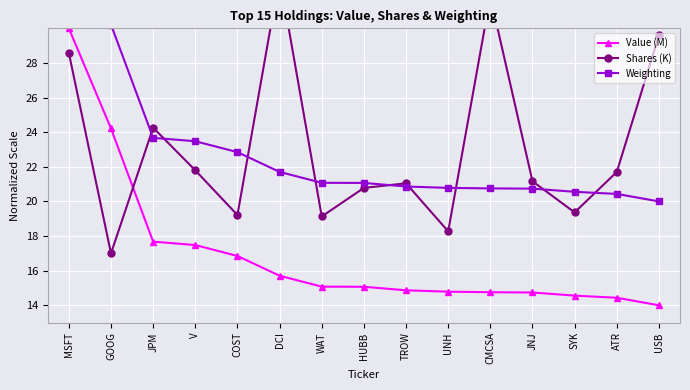

How many distinct data groups are displayed?

3